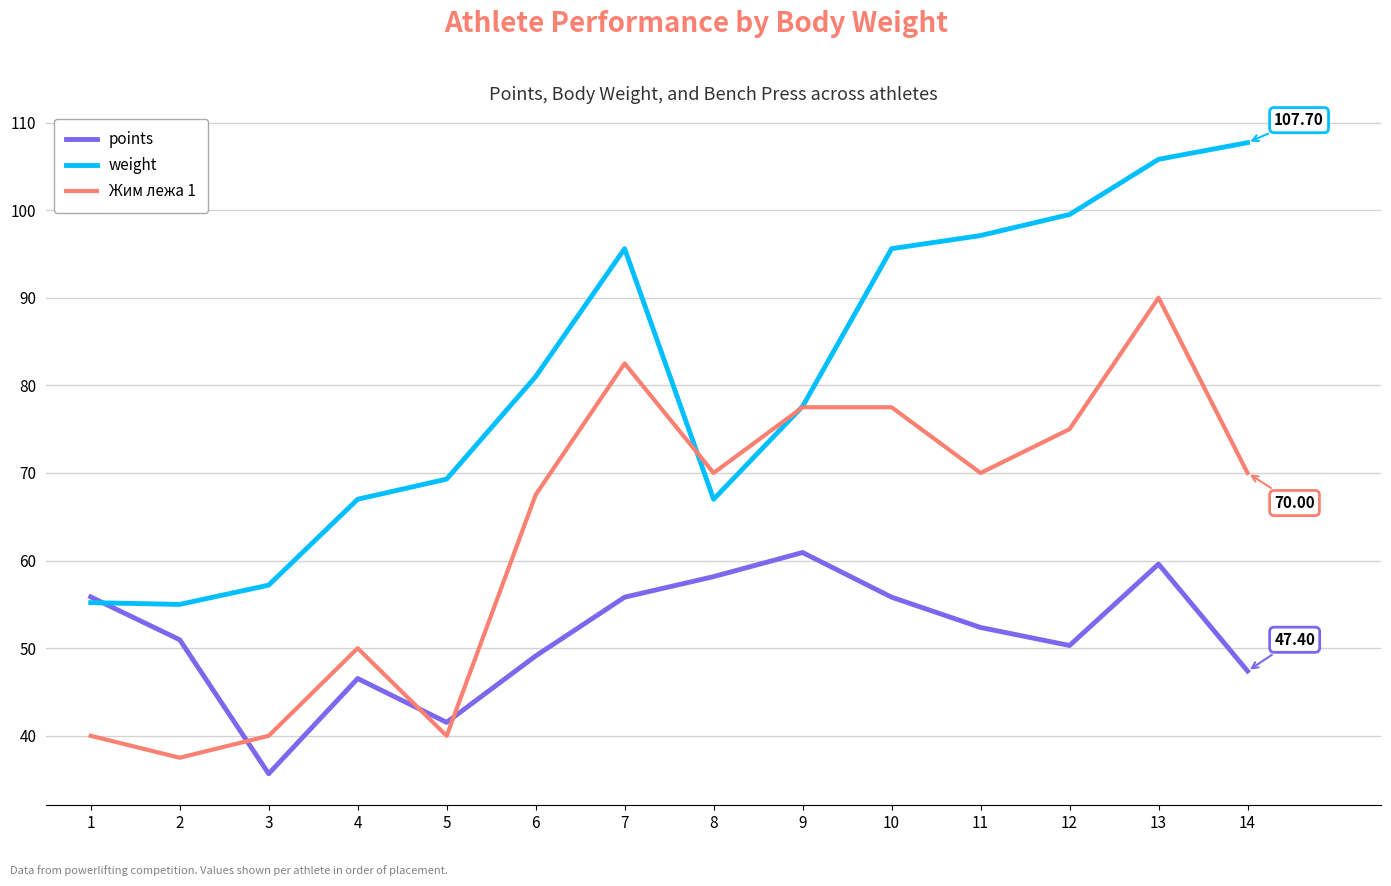

At which category is the sum across all series the highest?

13